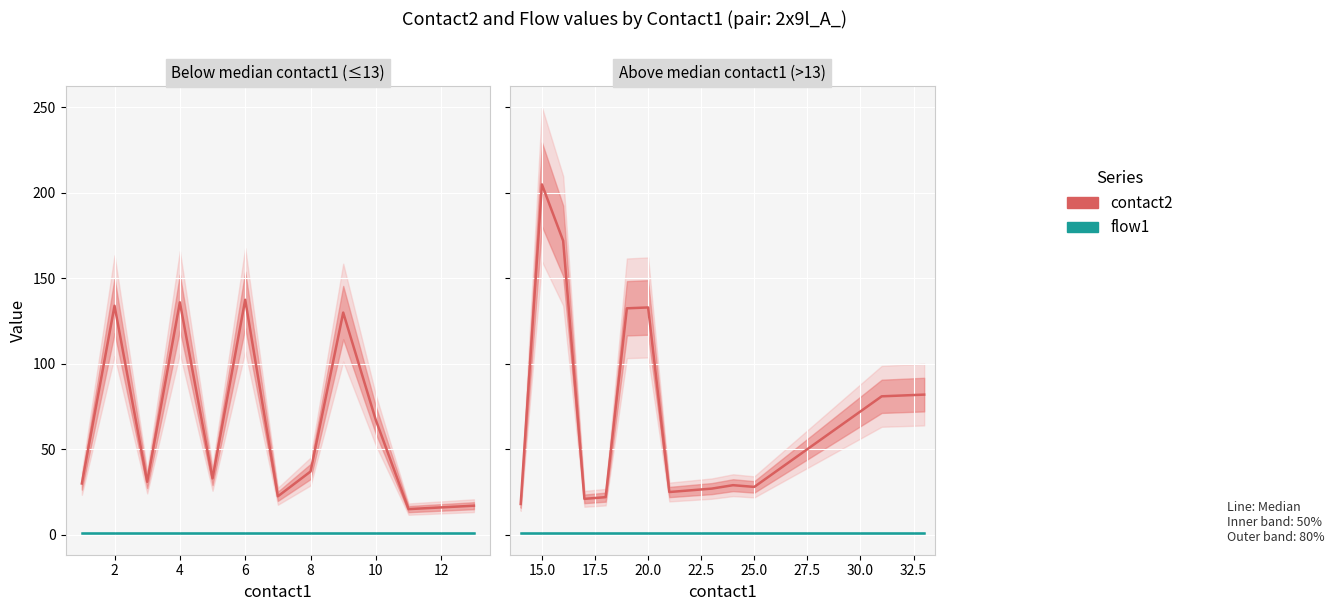

What are all the series names shown in the legend?

contact2, flow1